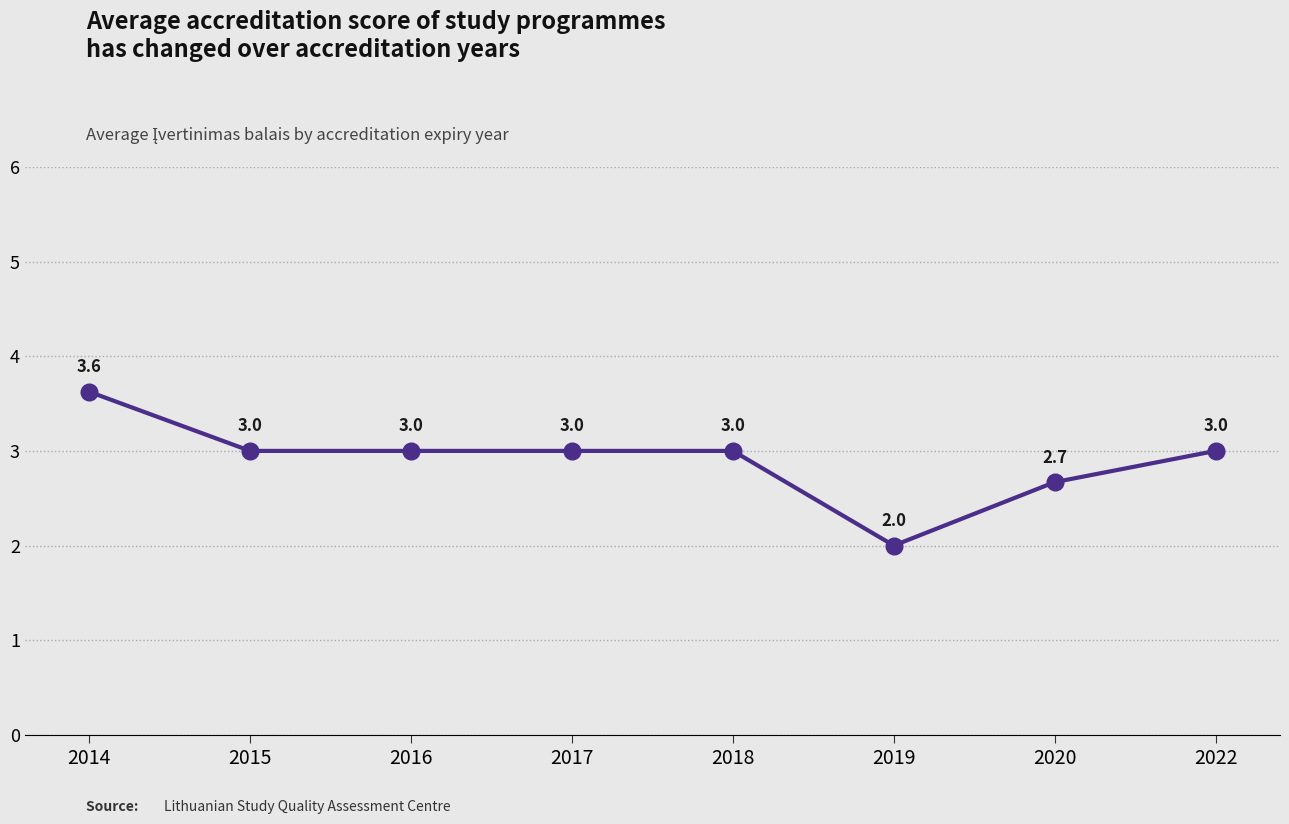

What is the value of the 6th point from the left?

2.0